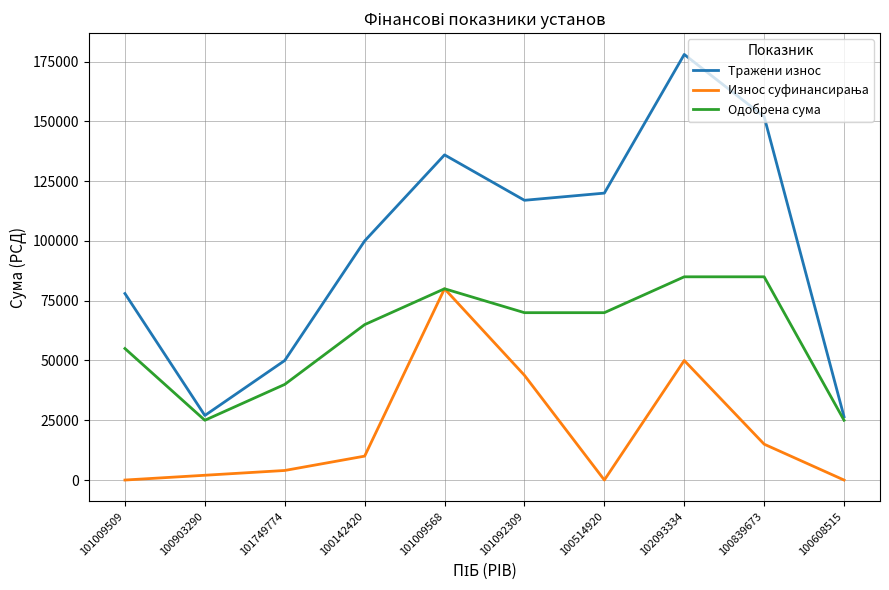

At which label does Одобрена сума first exceed 70000?

101009568